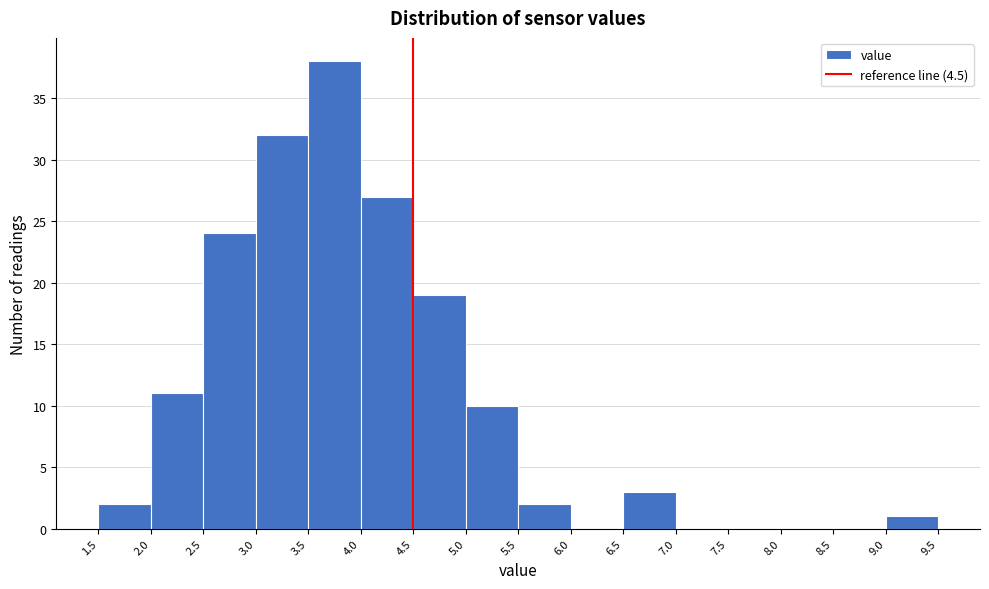

Reading left to right, transcribe this chart: for each bar, give the range it covers on the x-axis and its height. The values are not printed on the chart, so give them approximately, as read against the axis.

1.5 to 2.0: 2
2.0 to 2.5: 11
2.5 to 3.0: 24
3.0 to 3.5: 32
3.5 to 4.0: 38
4.0 to 4.5: 27
4.5 to 5.0: 19
5.0 to 5.5: 10
5.5 to 6.0: 2
6.0 to 6.5: 0
6.5 to 7.0: 3
7.0 to 7.5: 0
7.5 to 8.0: 0
8.0 to 8.5: 0
8.5 to 9.0: 0
9.0 to 9.5: 1